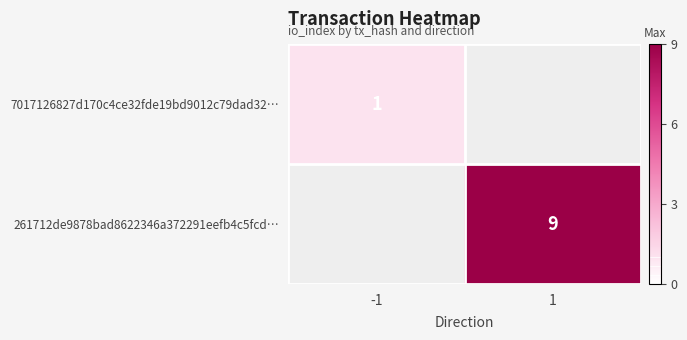

Is it true that 261712de9878bad8622346a372291eefb4c5fcd… equals 9 at 1?

True